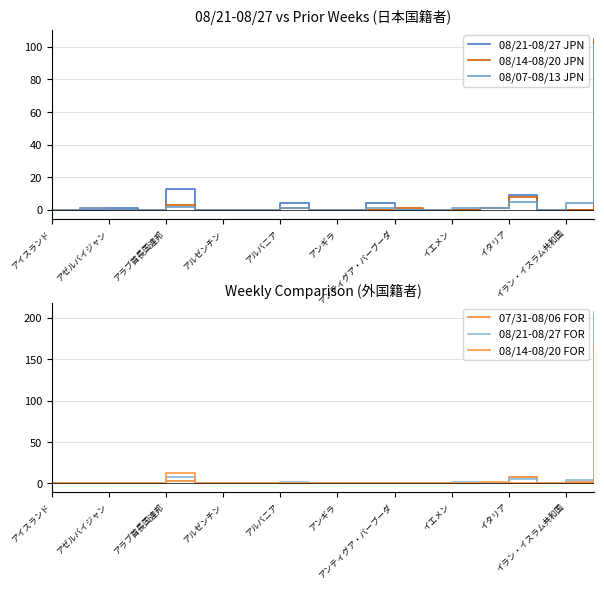

Reading left to right, what are all the values shown in this chart?

08/21-08/27 JPN: 0	0	1	0	13	0	0	0	4	0	0	4	0	0	0	1	9	0	0	105
08/14-08/20 JPN: 0	1	0	0	3	0	0	0	1	0	0	0	1	0	0	1	8	0	0	104
08/07-08/13 JPN: 0	1	0	0	2	0	0	0	1	0	0	1	0	0	1	1	5	0	4	101
07/31-08/06 FOR: 1	1	0	1	3	0	0	0	1	0	0	1	0	0	0	0	8	0	2	205
08/21-08/27 FOR: 0	1	0	0	8	0	0	0	2	0	0	0	0	0	2	1	5	0	4	207
08/14-08/20 FOR: 0	1	1	0	13	0	0	0	0	0	0	1	0	0	0	2	0	0	1	166